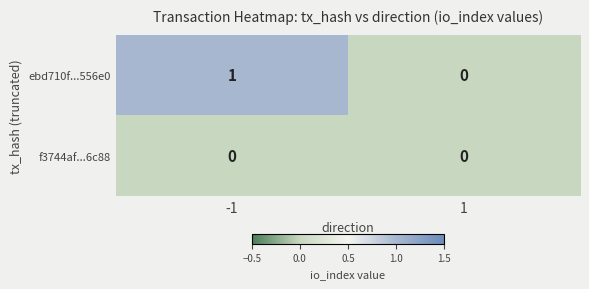

Is the value of f3744af...6c88 at 1 greater than the value of ebd710f...556e0 at -1?

No